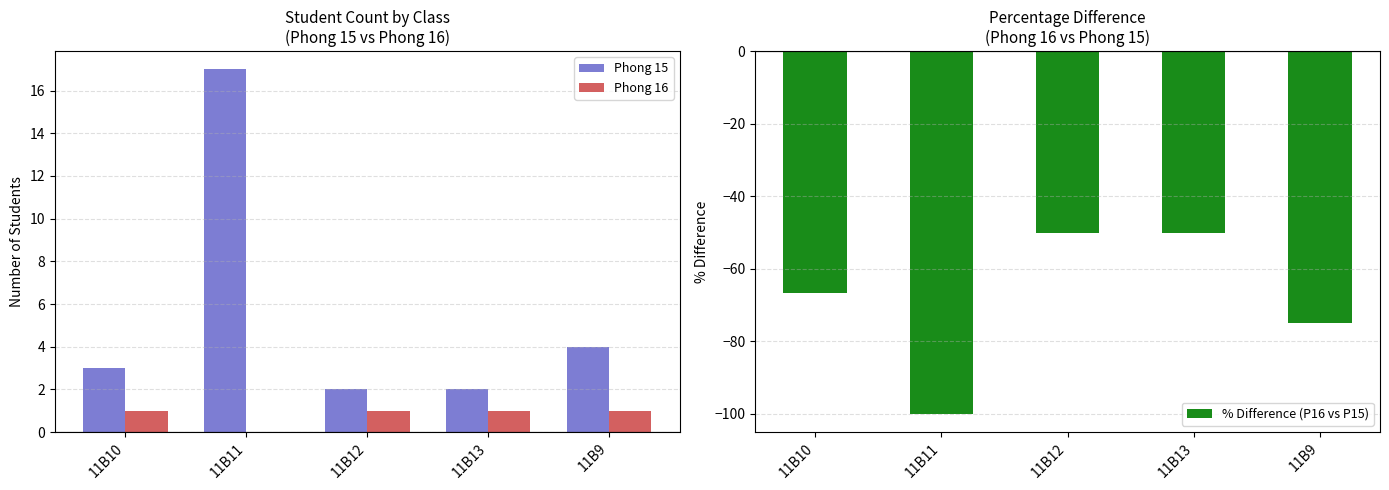

What is the value of the Phong 16 bar at the 5th from the left?

1.0